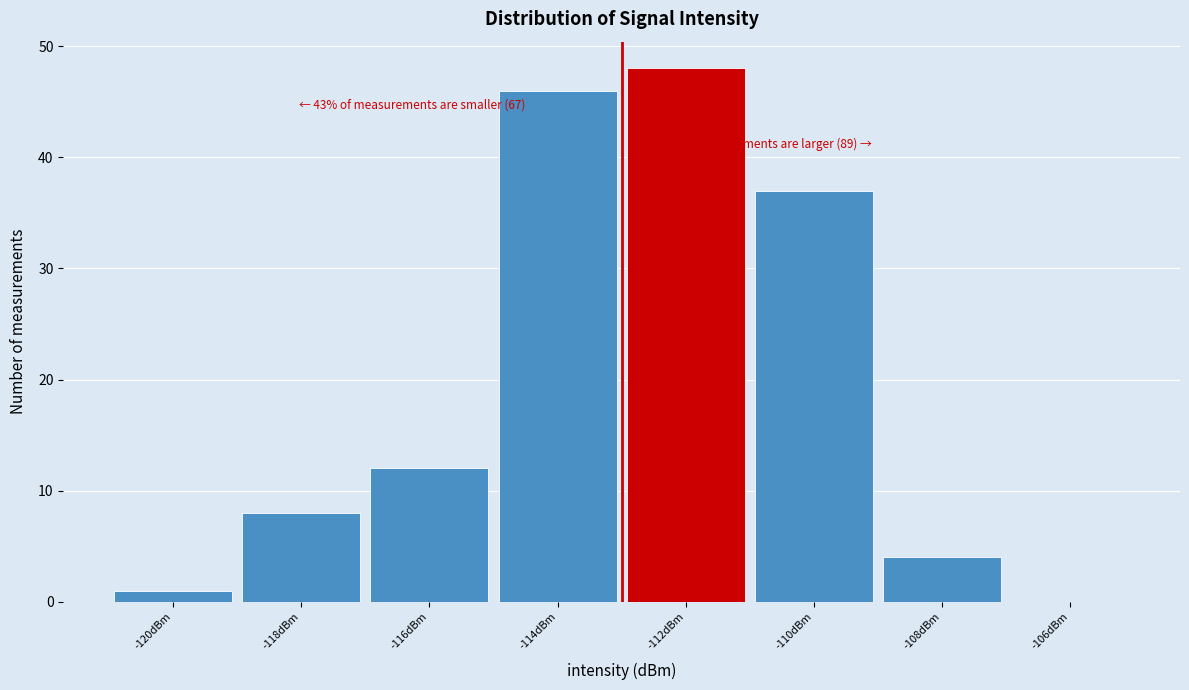

Over which range of the x-axis is the bar tallest?

-113 to -111